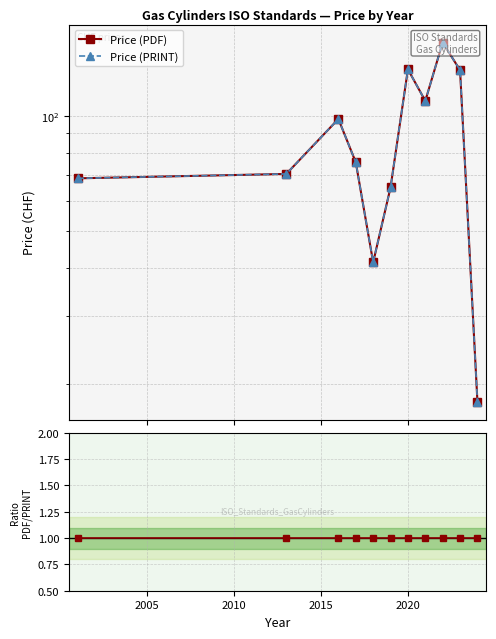

Is it true that Price (PDF) equals 105.0 at 2000?

False